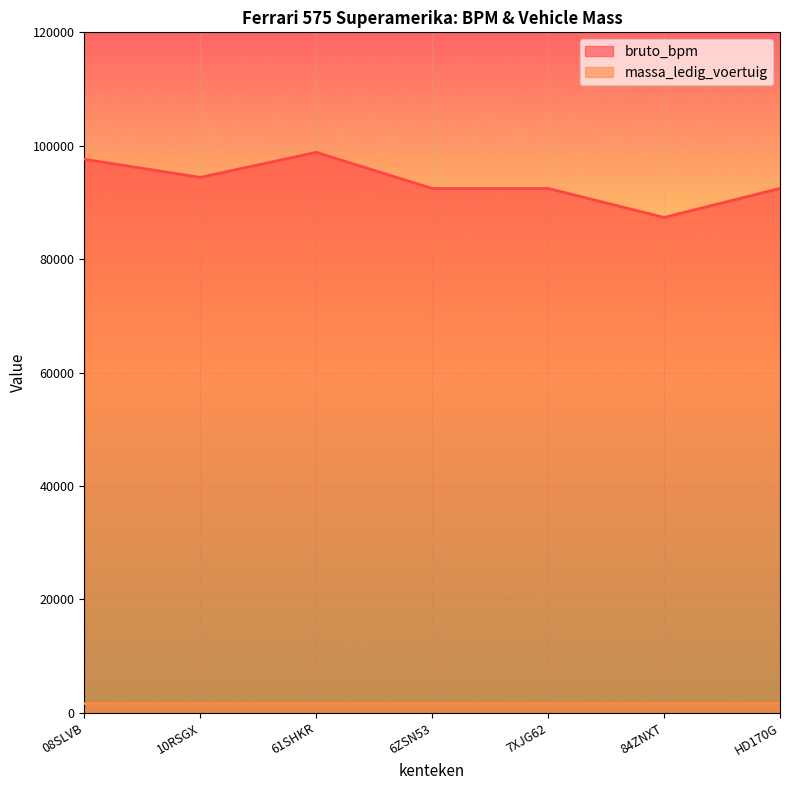

What is the difference between the values at 08SLVB and 7XJG62?

5144